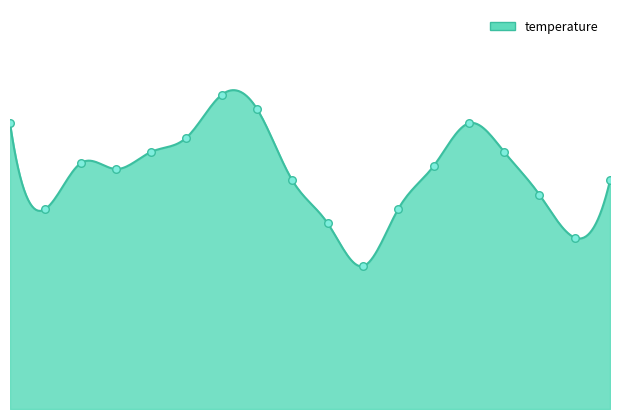

What is the ratio of the value at 01:27 to the value at 02:53?

1.0